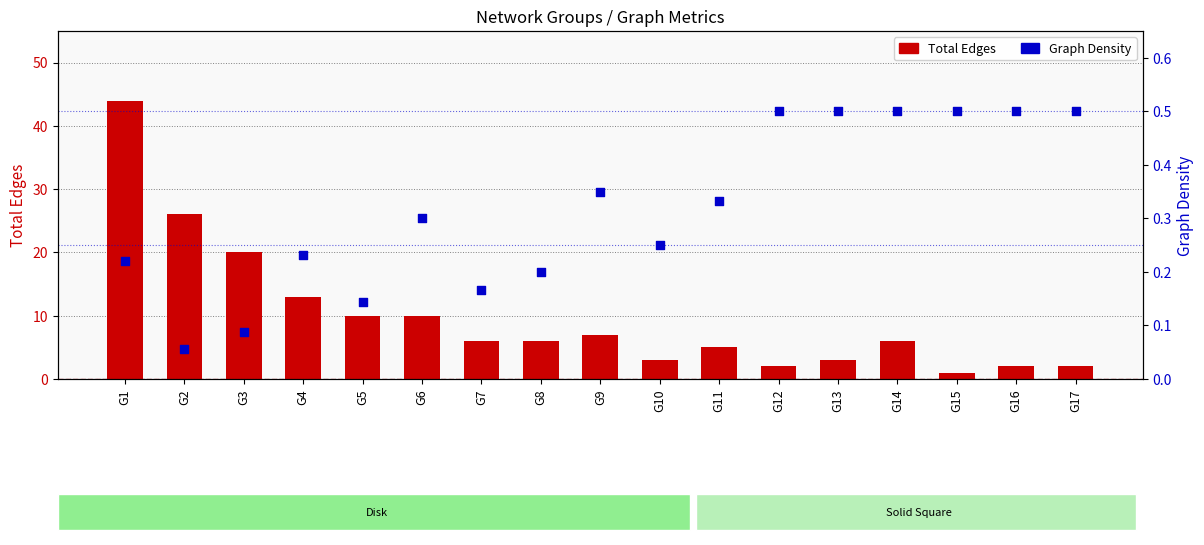

Which series reaches the maximum Y coordinate?

Total Edges